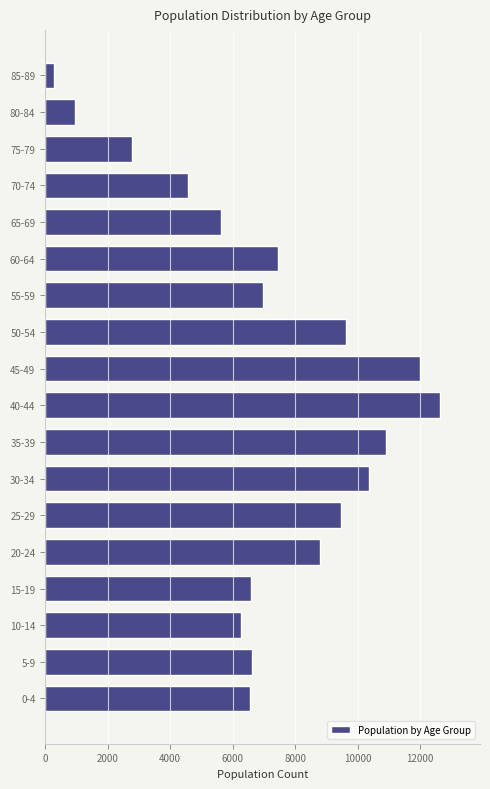

The value at 5-9 is 11217. True or false?

False